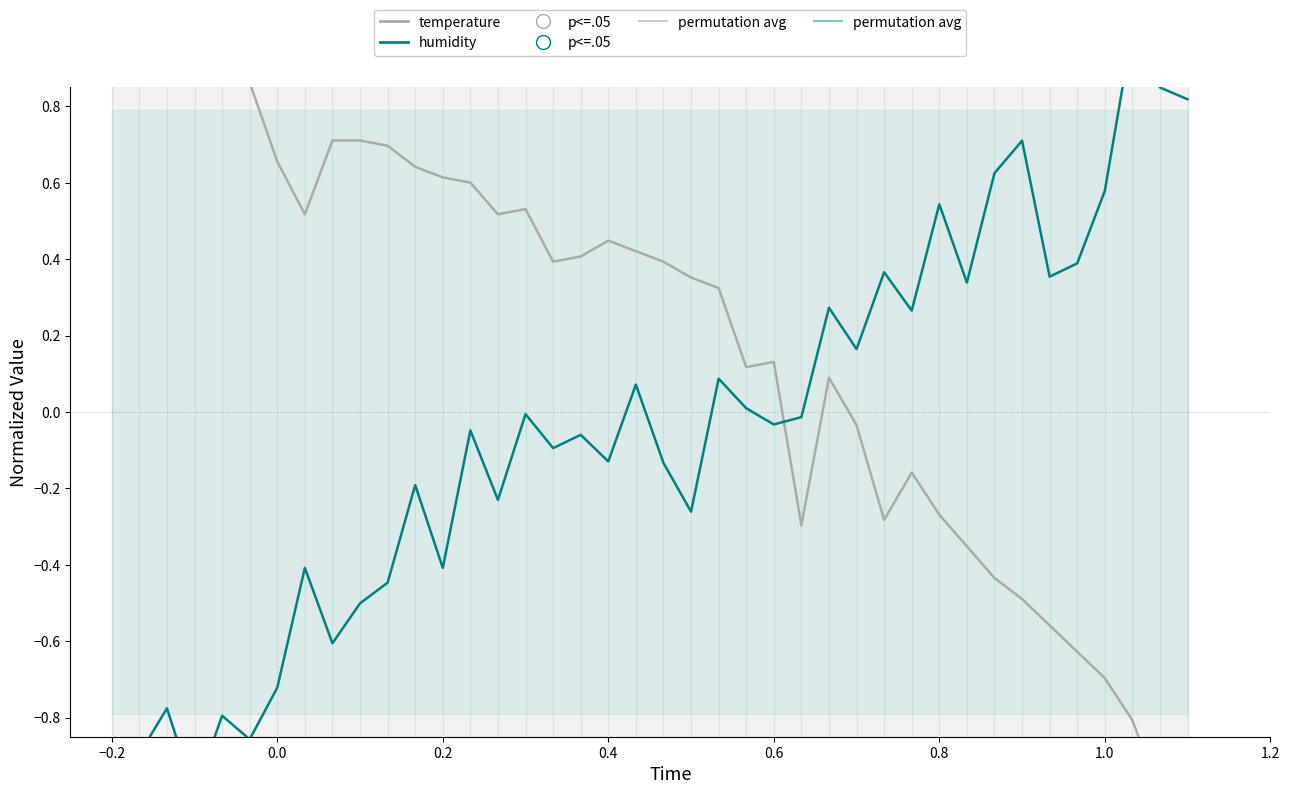

At which category does temperature (normalized) reach its first local peak?

−0.2